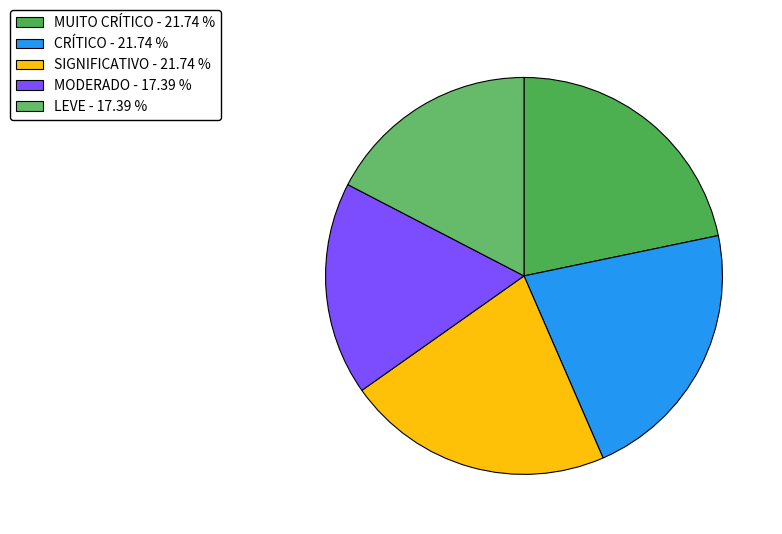

How many slices are in this pie chart?

5